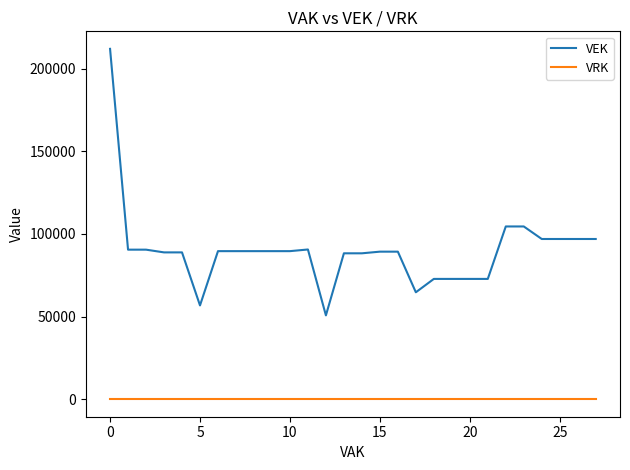

True or false: VEK and VRK cross at least once.

False